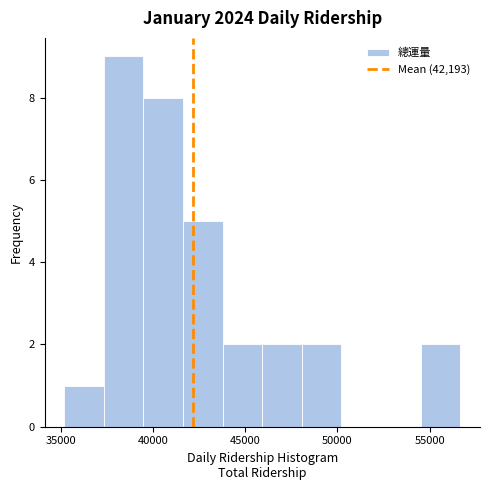

Reading left to right, transcribe this chart: for each bar, give the range it covers on the x-axis and its height. Neither the bar edges nor the heights are printed on the chart, so give them approximately, as read against the axes.

35000 to 37500: 1
37500 to 39500: 9
39500 to 41500: 8
41500 to 44000: 5
44000 to 46000: 2
46000 to 48000: 2
48000 to 50000: 2
50000 to 52500: 0
52500 to 54500: 0
54500 to 56500: 2